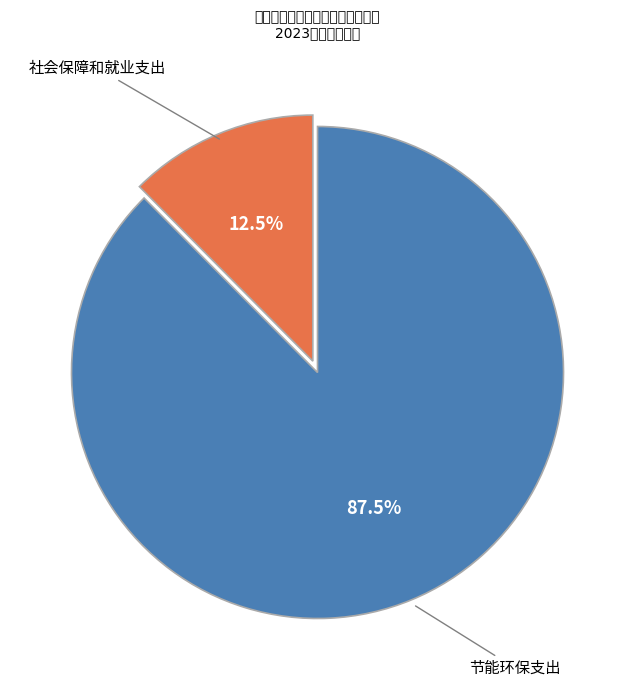

Which has a higher value, 节能环保支出 or 社会保障和就业支出?

节能环保支出